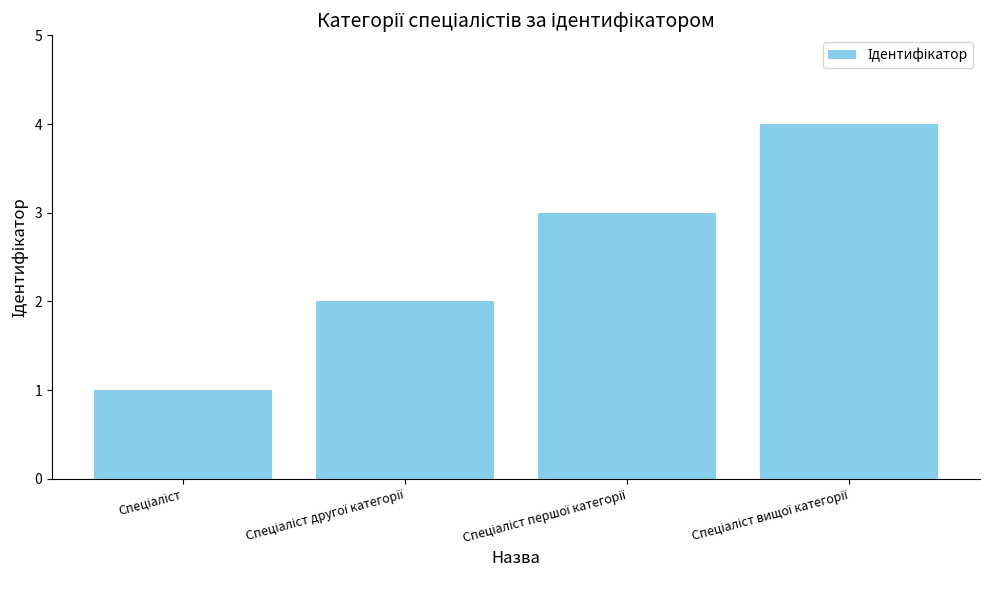

Does the chart contain stacked bars?

No